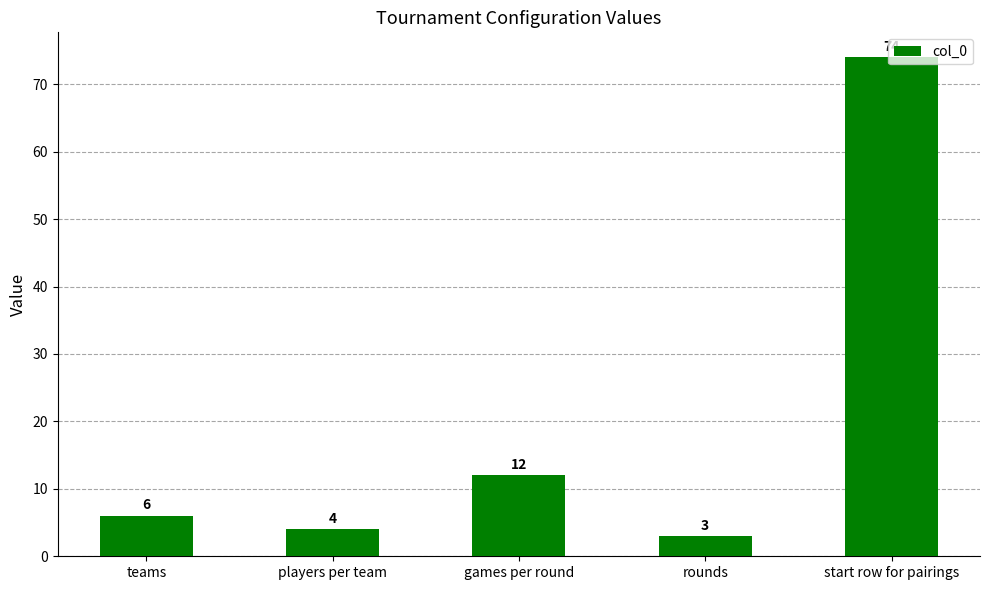

What is the label of the 4th bar from the left?

rounds